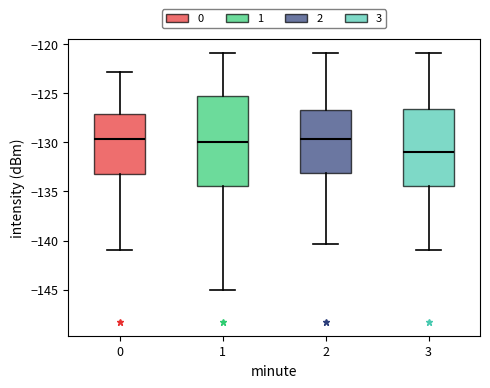

Where is the upper edge of the box at x = 3 on the y-axis? The values are not printed on the chart, so give them approximately, as read against the axis.

-126.5